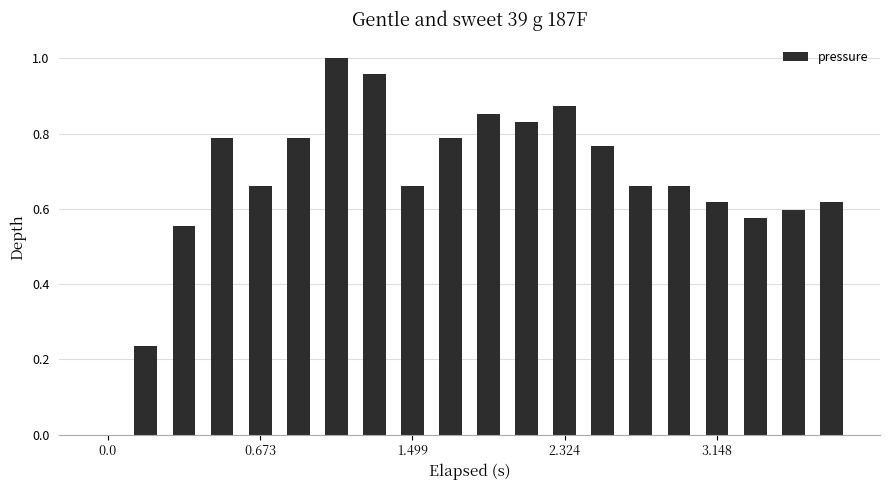

What is the sum of all values?

13.5